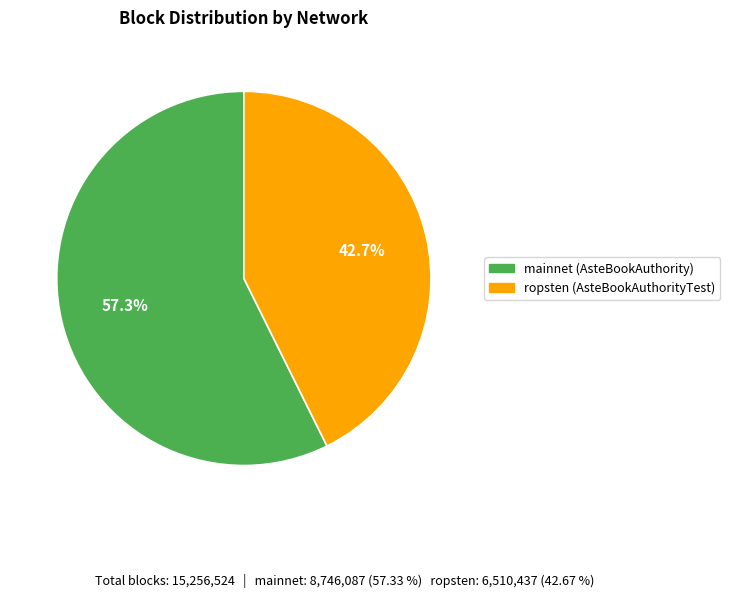

Rank the categories by value from highest to lowest.

mainnet (AsteBookAuthority), ropsten (AsteBookAuthorityTest)